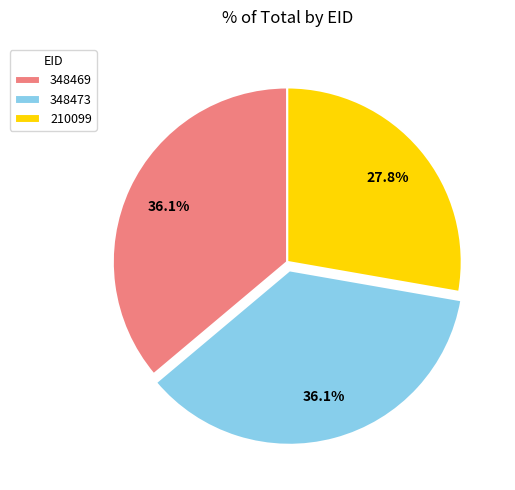

Does 348469 represent more than half of the total?

No